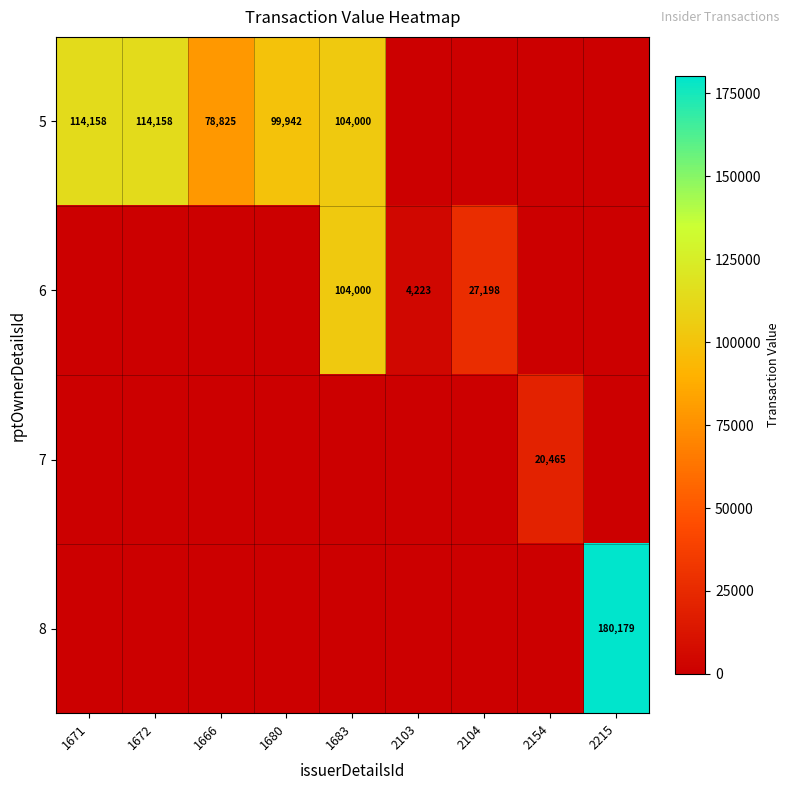

At how many categories does at least one series exceed 37660?

6